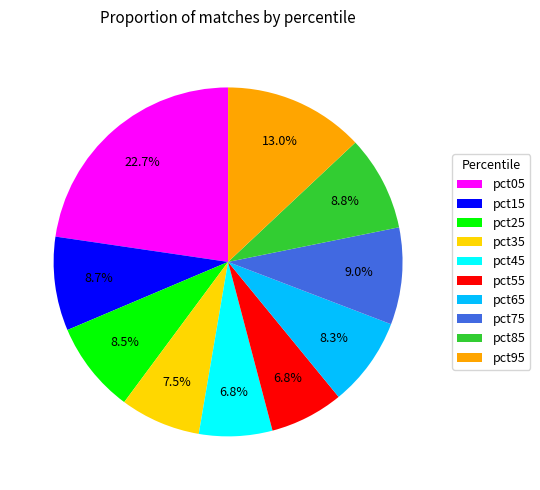

Is pct35 the majority of the pie?

No